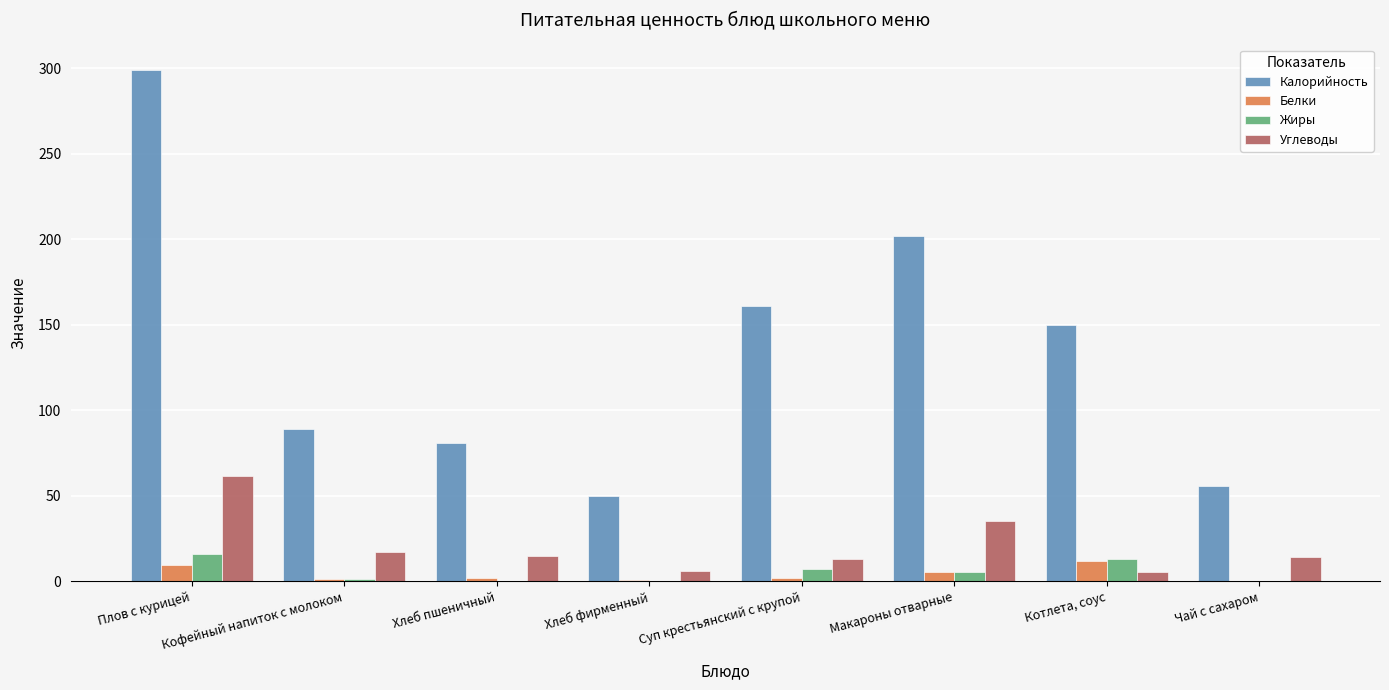

Which category has the highest value in the Калорийность series?

Плов с курицей